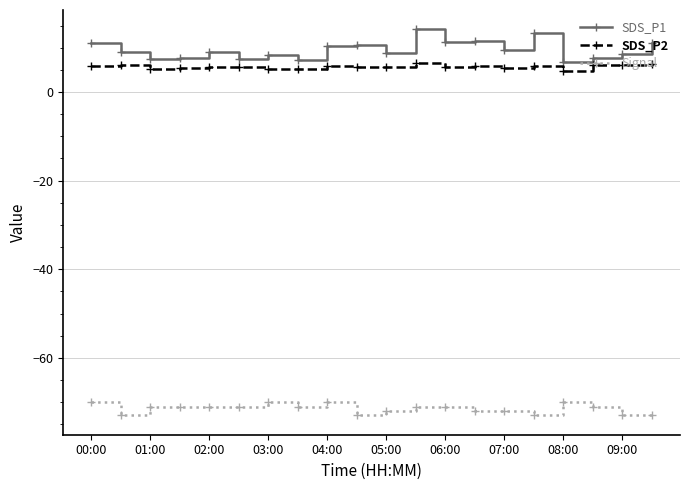

True or false: SDS_P2 has more than 1 interior local peaks.

True